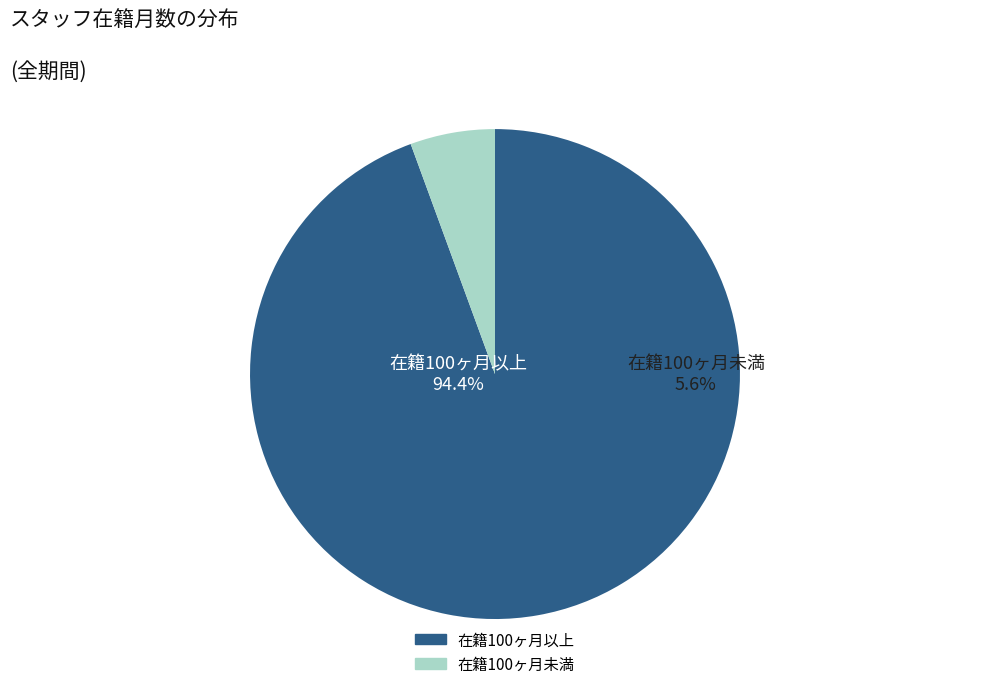

Is it true that 野村 和弘 is 13% of the pie?

False